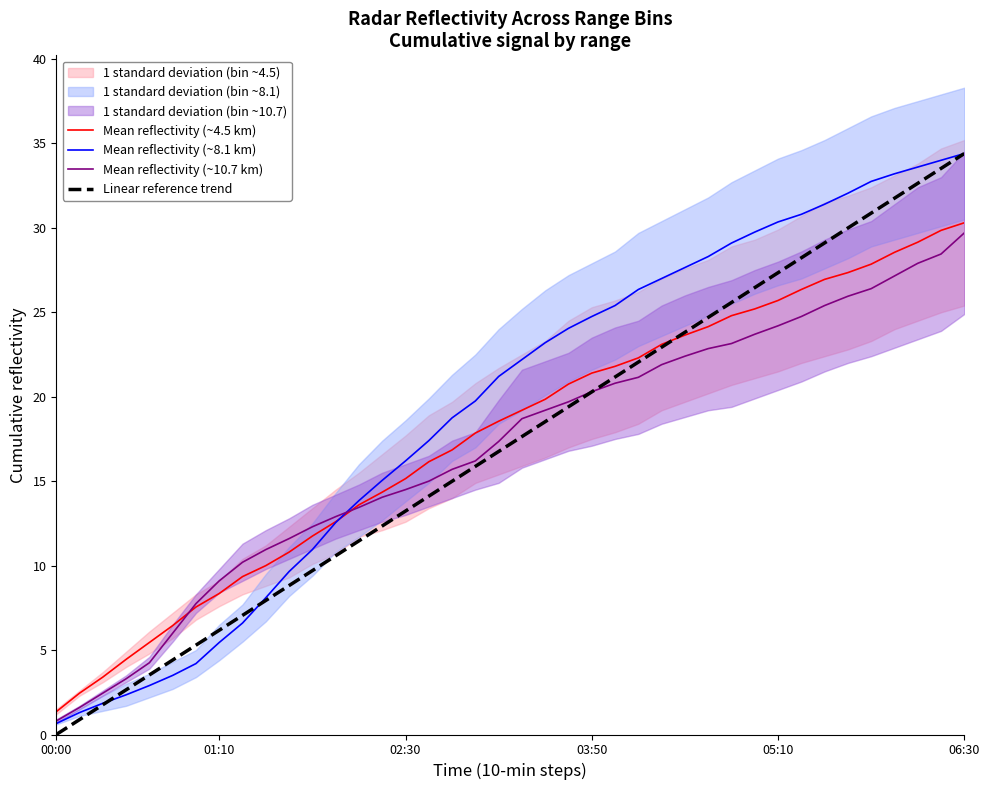

What is the maximum value for Mean reflectivity (~4.5 km)?

30.3